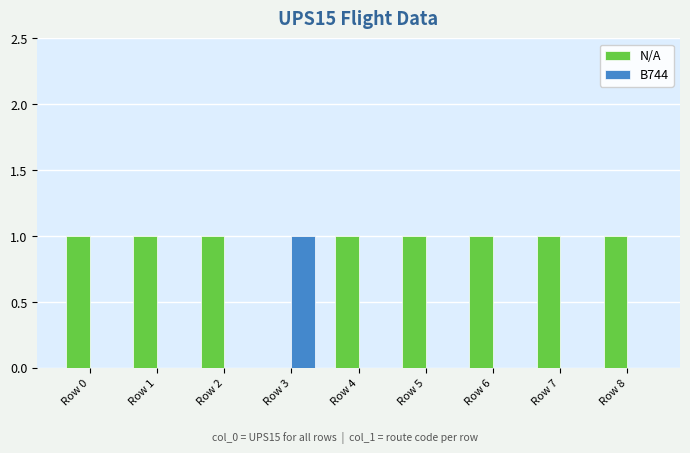

Is it true that N/A equals 1 at Row 5?

True